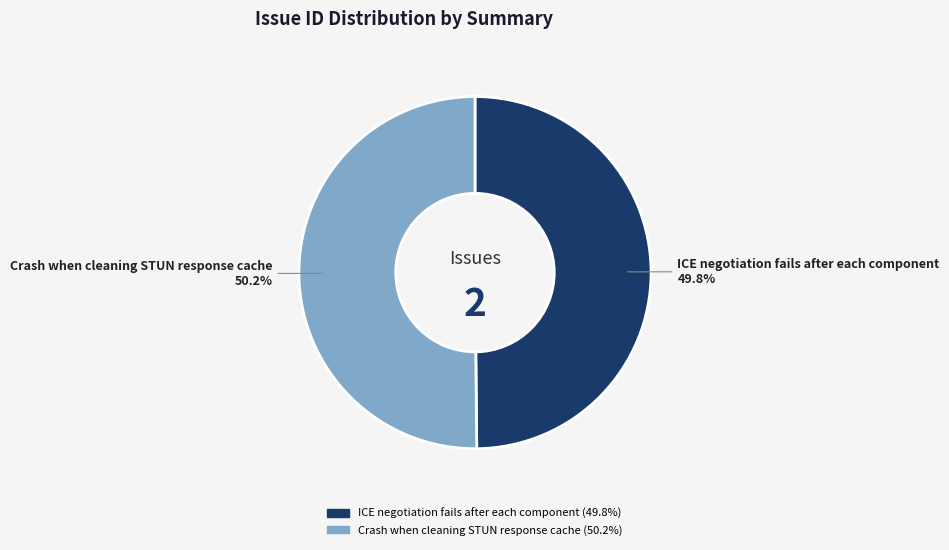

What percentage is NOT represented by ICE negotiation fails after each component?

50.2%